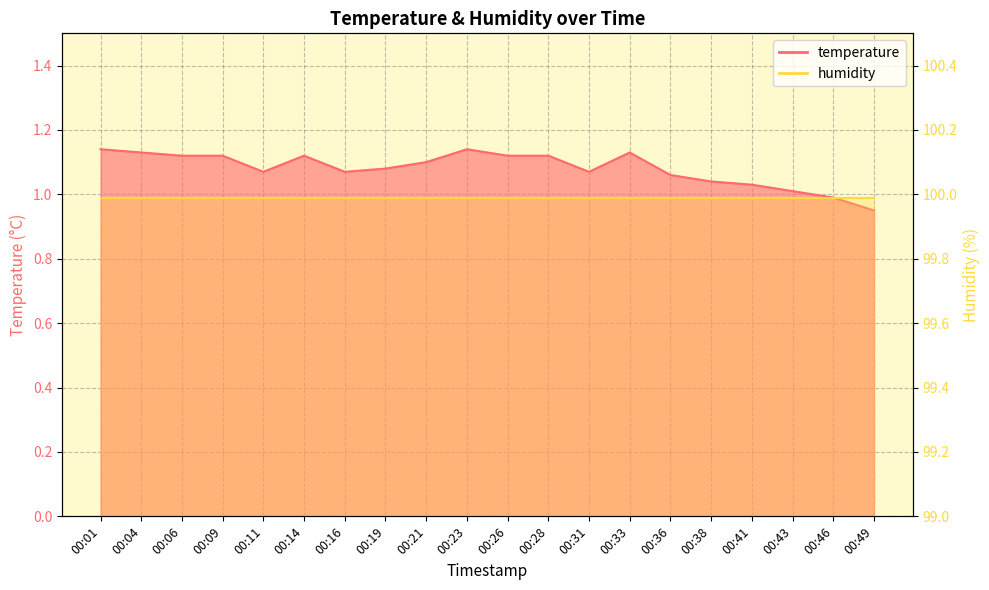

What is the ratio of the value at 00:28 to the value at 00:41?

1.1